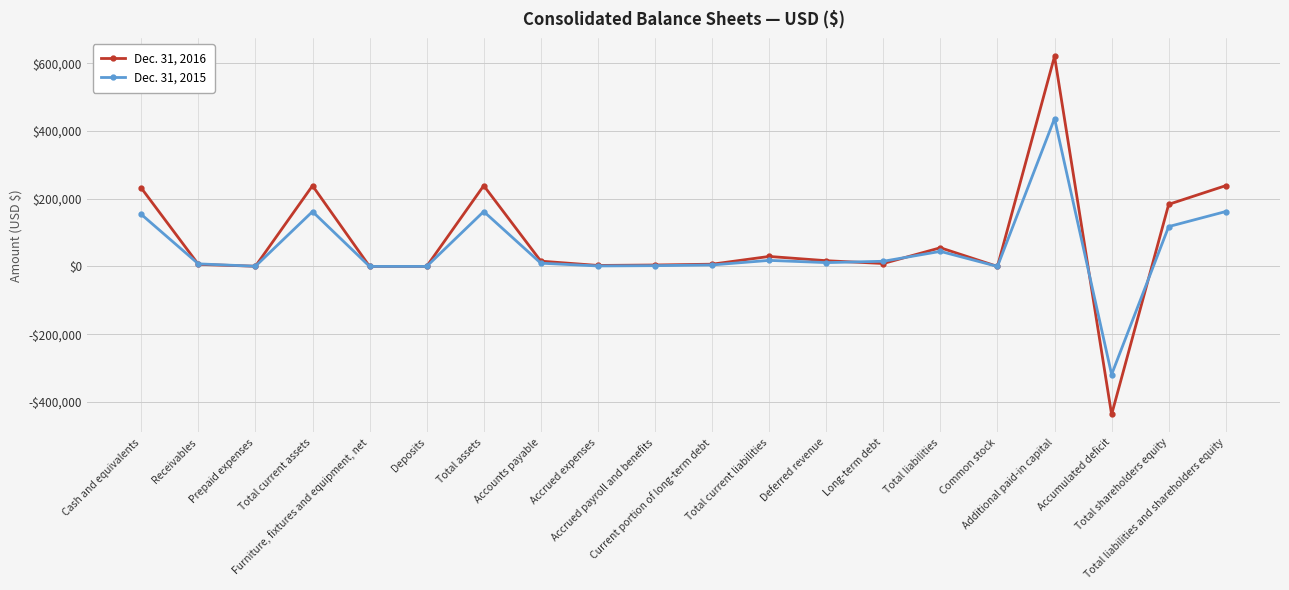

Is the value of Dec. 31, 2016 at Current portion of long-term debt greater than the value of Dec. 31, 2015 at Additional paid-in capital?

No